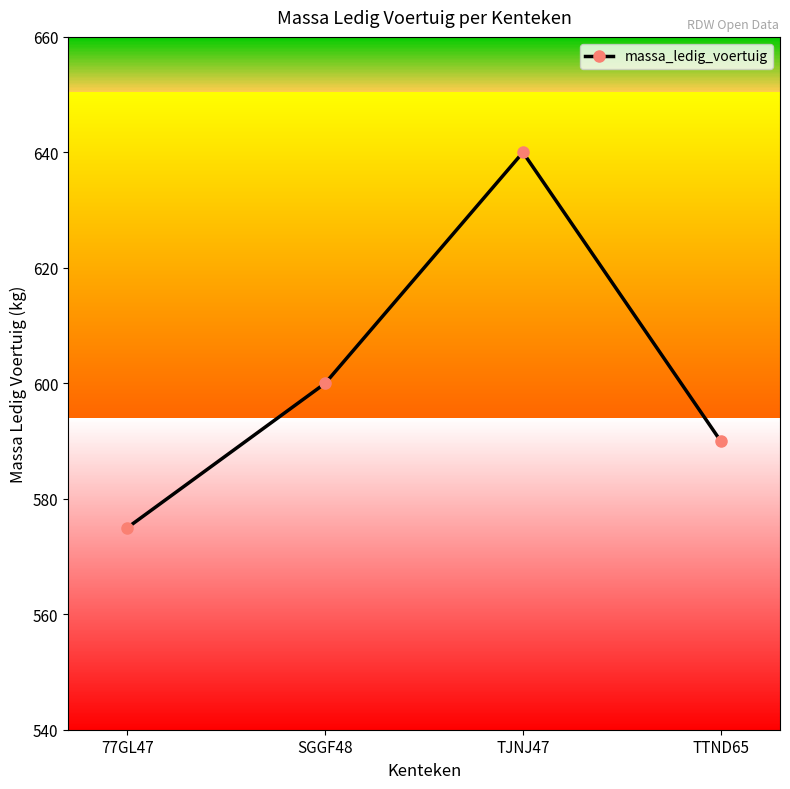

List the labels in order of value, largest first.

TJNJ47, SGGF48, TTND65, 77GL47